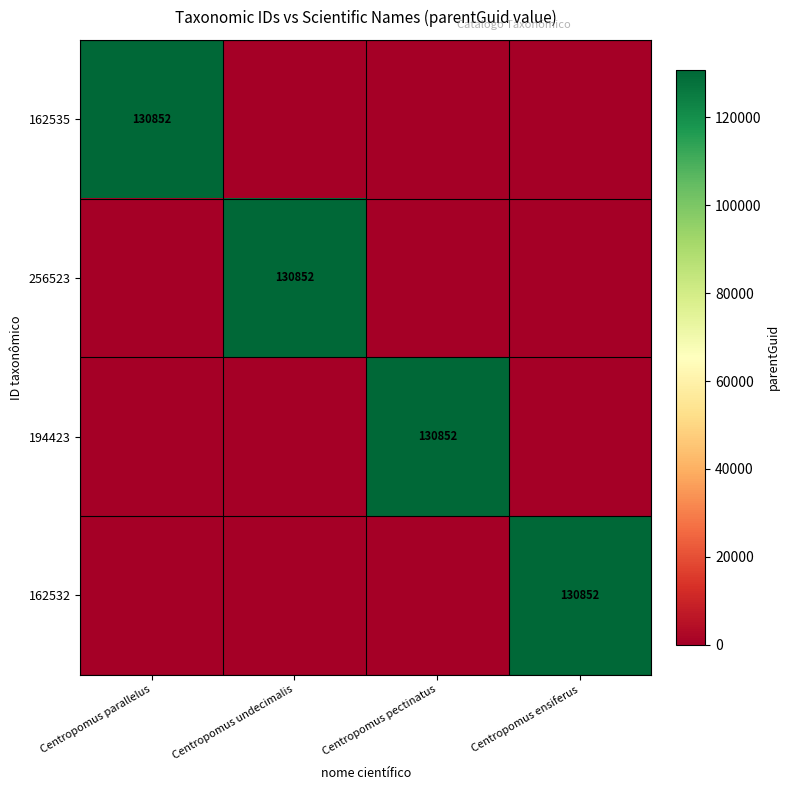

The value of 194423 at Centropomus pectinatus is 205236. True or false?

False